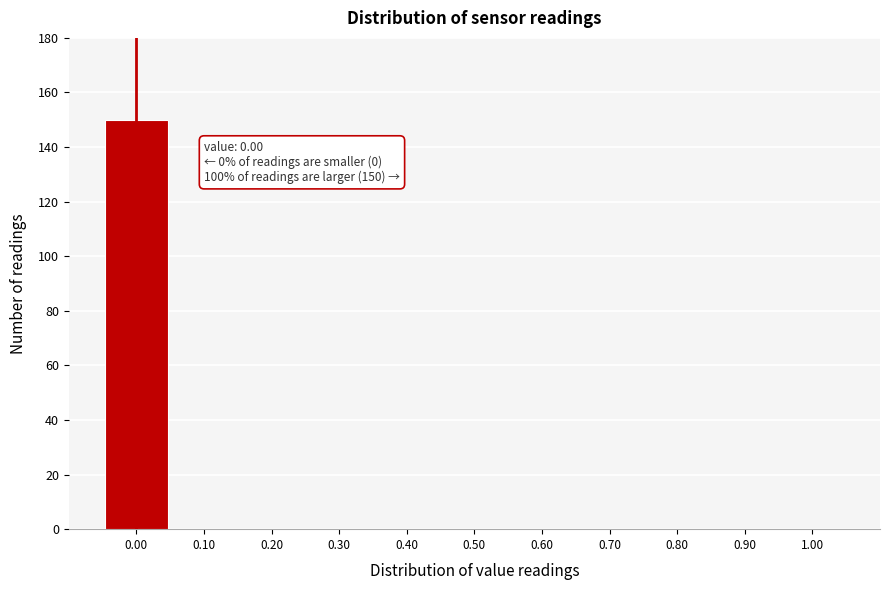

Which range on the x-axis has the tallest bar?

-0.05 to 0.05